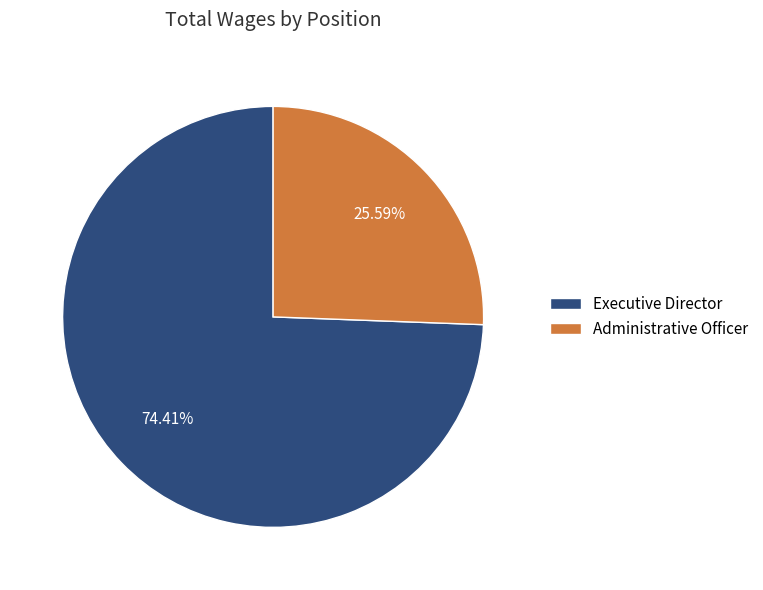

What is the total percentage of Administrative Officer and Executive Director?

100.0%